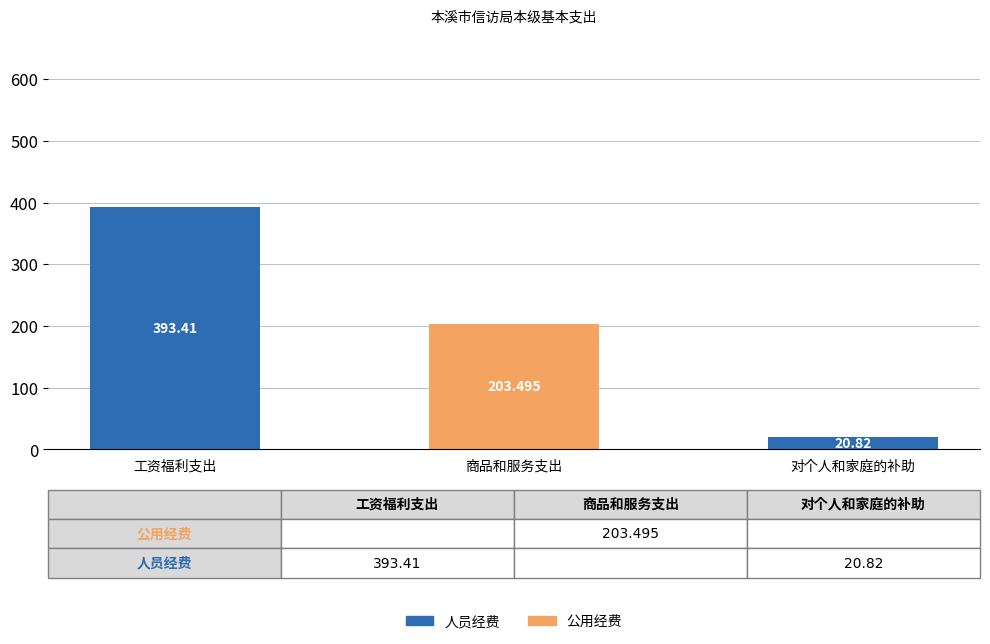

How many data points does each series have?

3